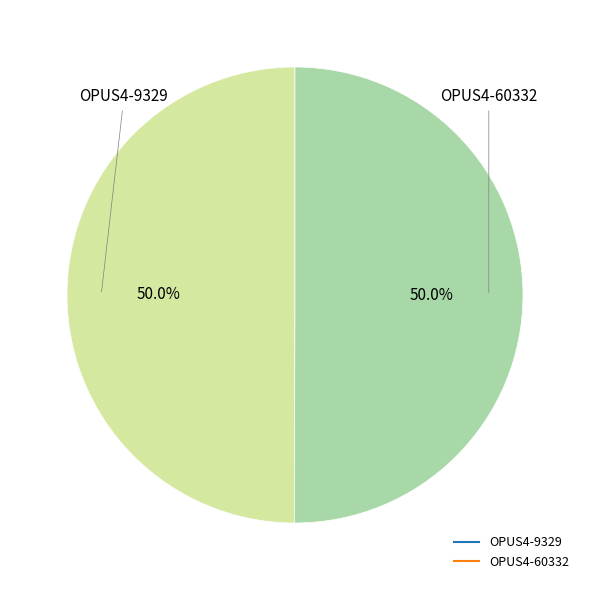

Do OPUS4-9329 and OPUS4-60332 together represent more than half of the pie?

Yes